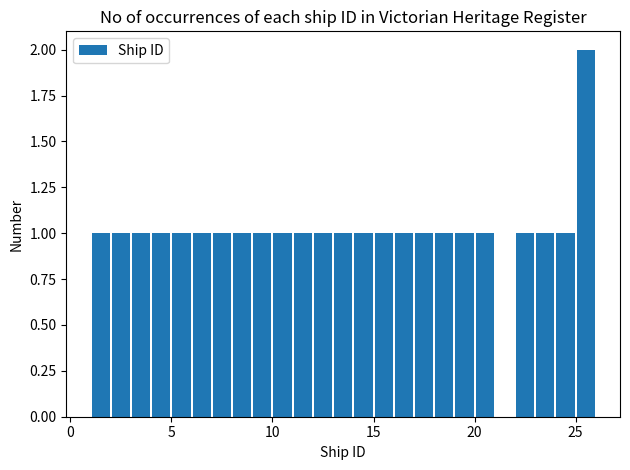

Around what value on the x-axis is the tallest bar? Give the approximate position of its centre, as read against the axis.

25.5